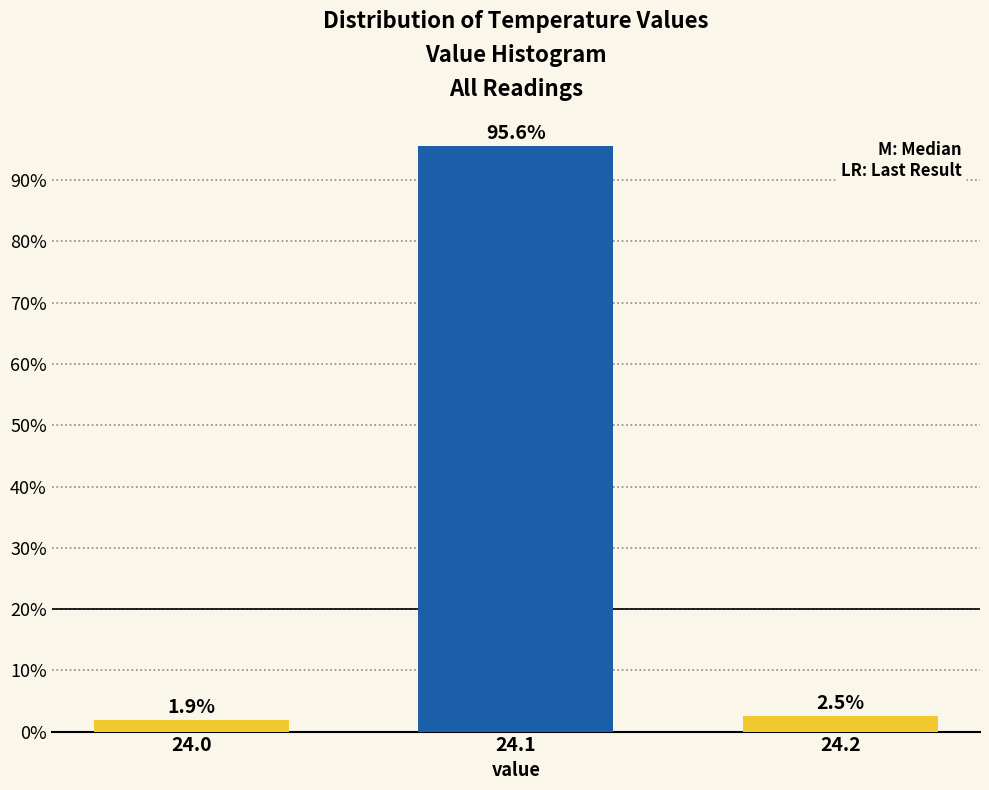

Reading right to left, extract all data points from this chart.

2.5	95.6	1.9